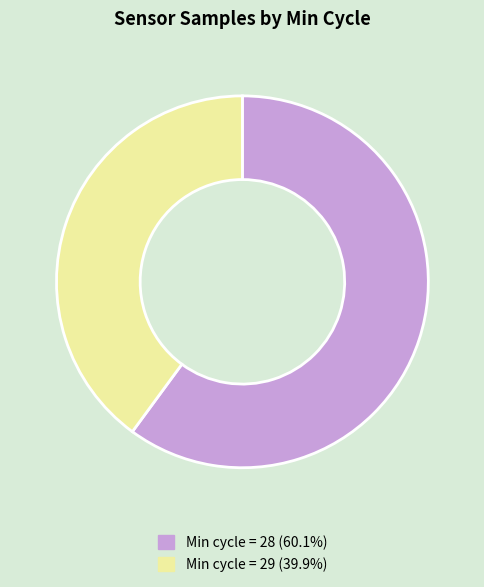

Is there a majority slice in this chart?

Yes